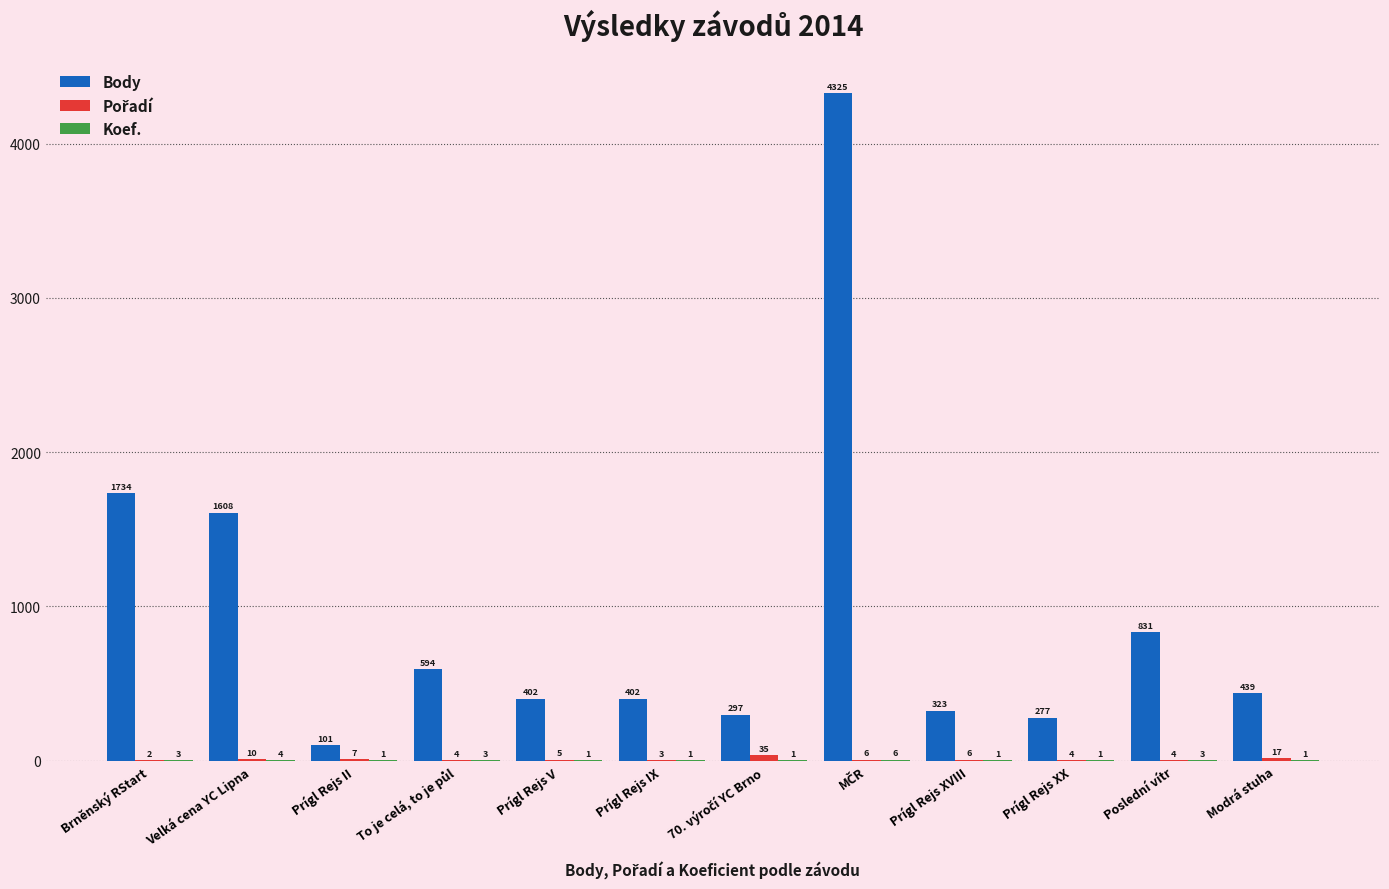

Which series changed the most between Prígl Rejs II and Prígl Rejs XVIII?

Body